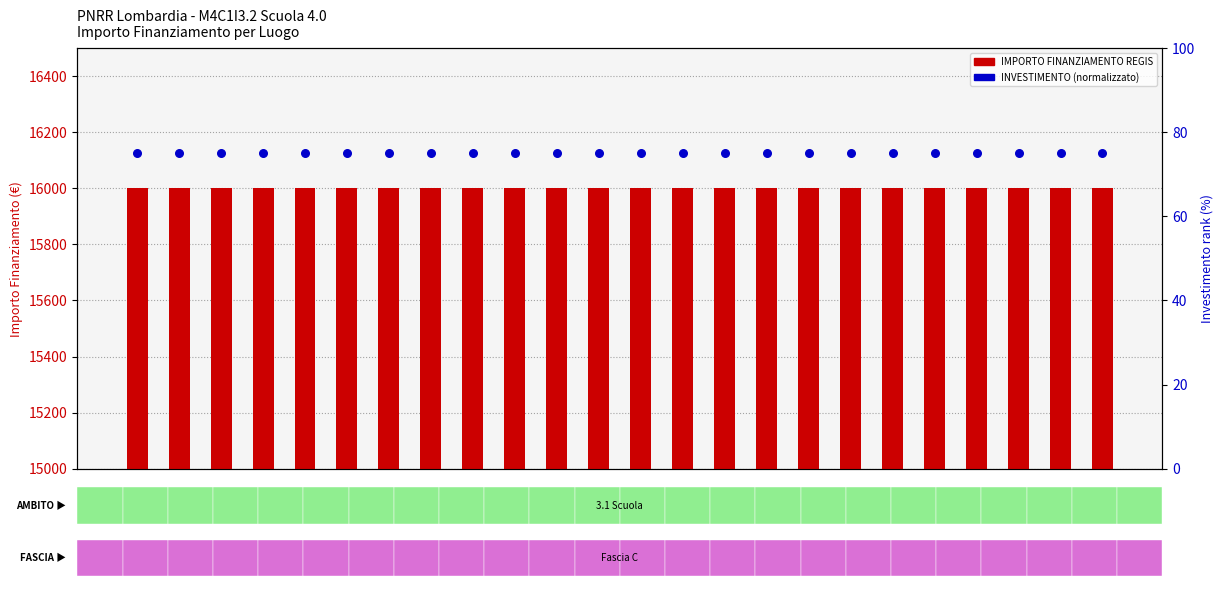

What are all the series names shown in the legend?

IMPORTO FINANZIAMENTO REGIS, INVESTIMENTO (normalizzato)